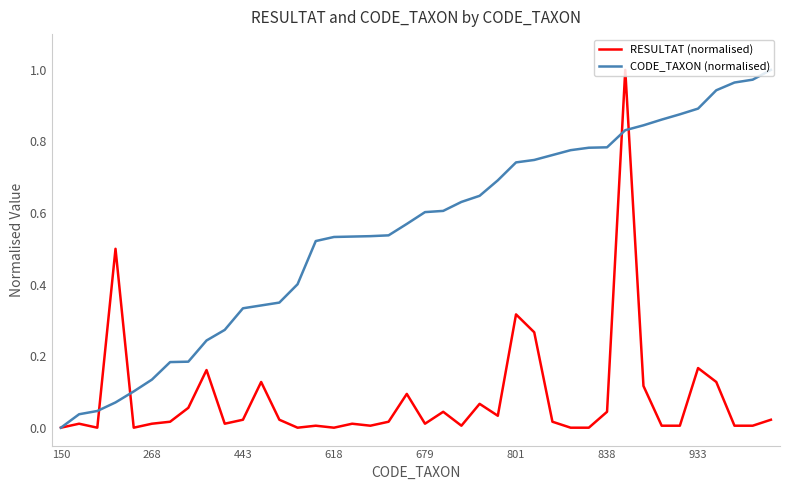

List the series in order of their overall mean, highest first.

CODE_TAXON (normalised), RESULTAT (normalised)